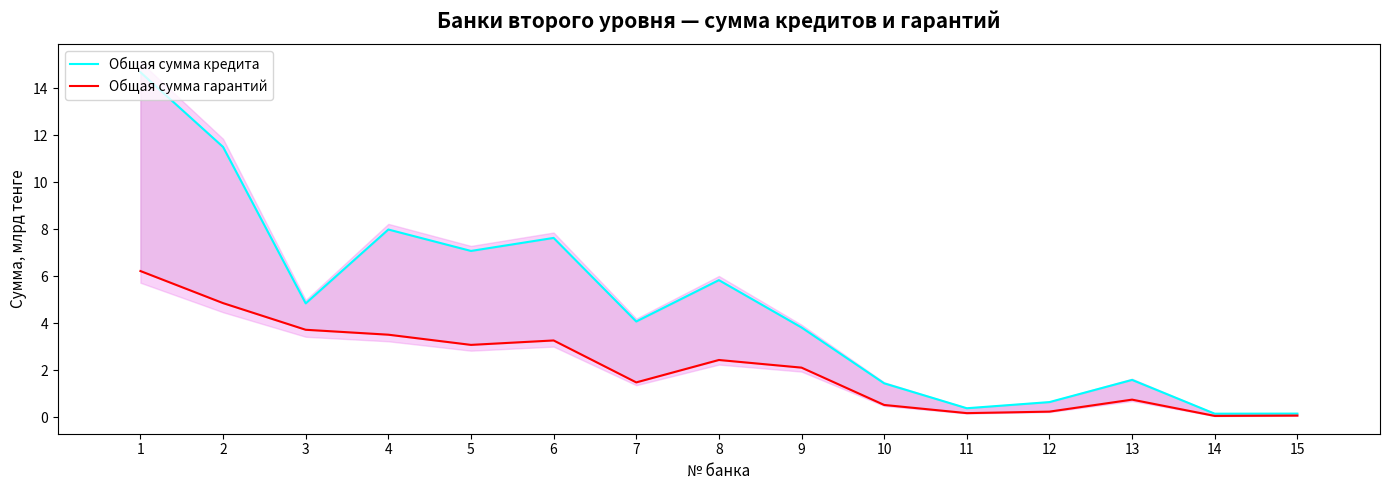

At which category does Общая сумма кредита reach its first local valley?

3